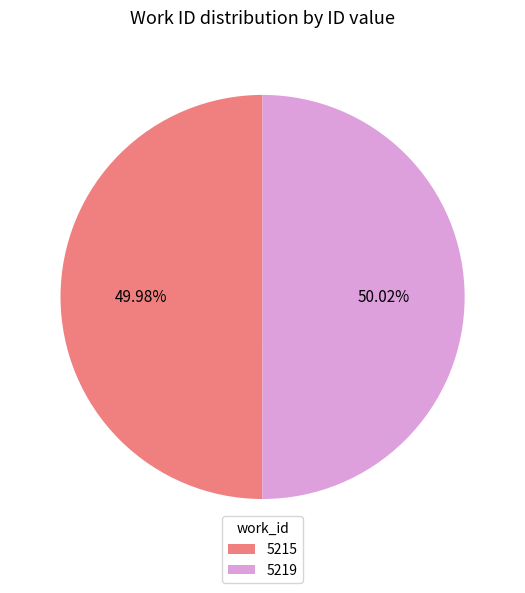

Is the sum of 5215 and 5219 greater than half?

Yes